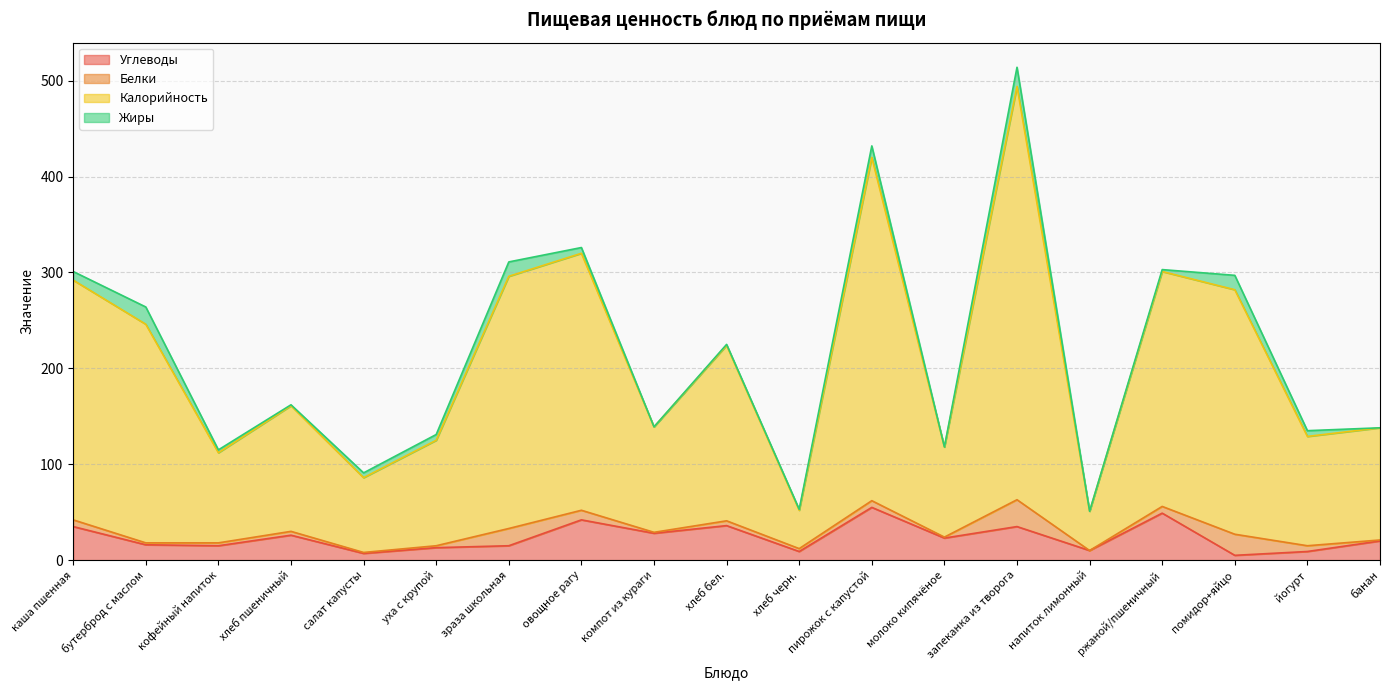

At which category is the sum across all series the highest?

запеканка из творога